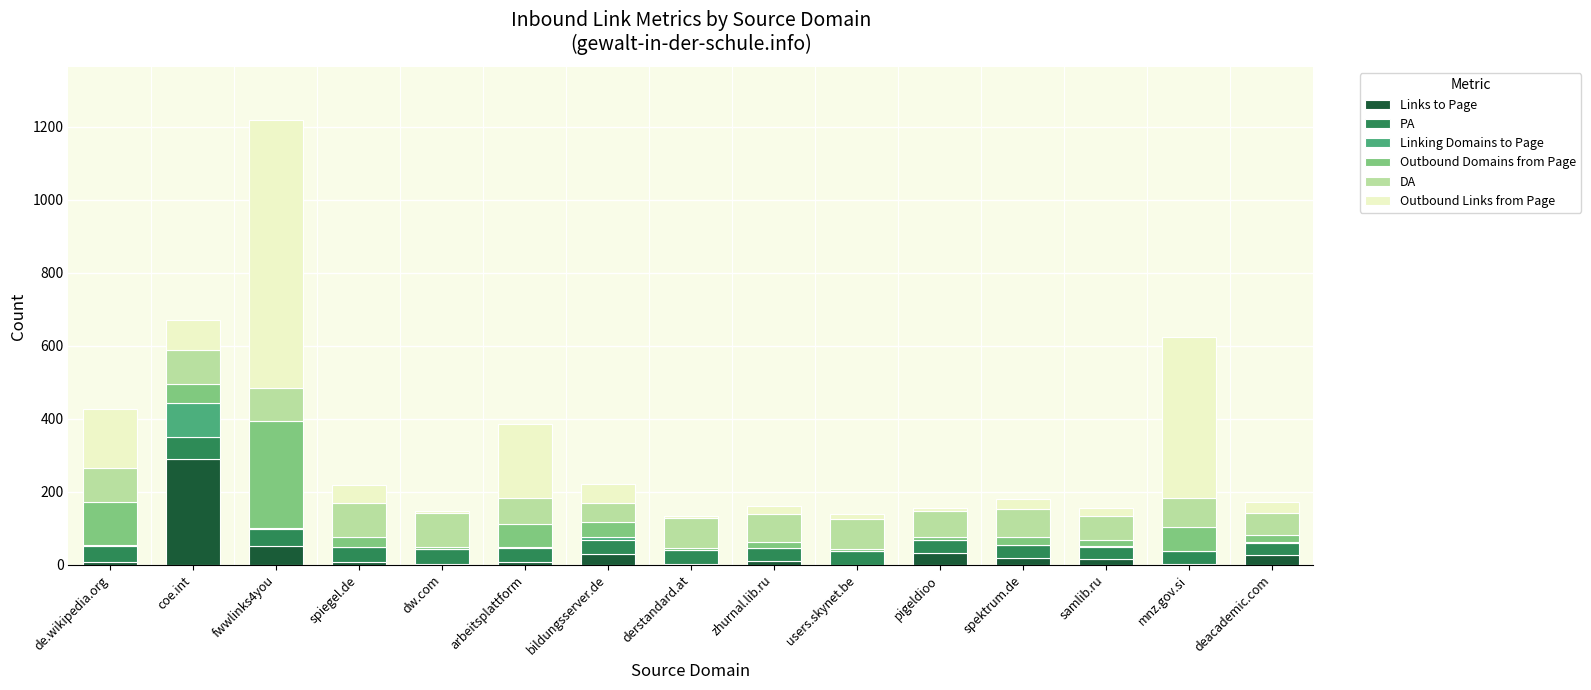

What is the highest value of the Links to Page series?

291